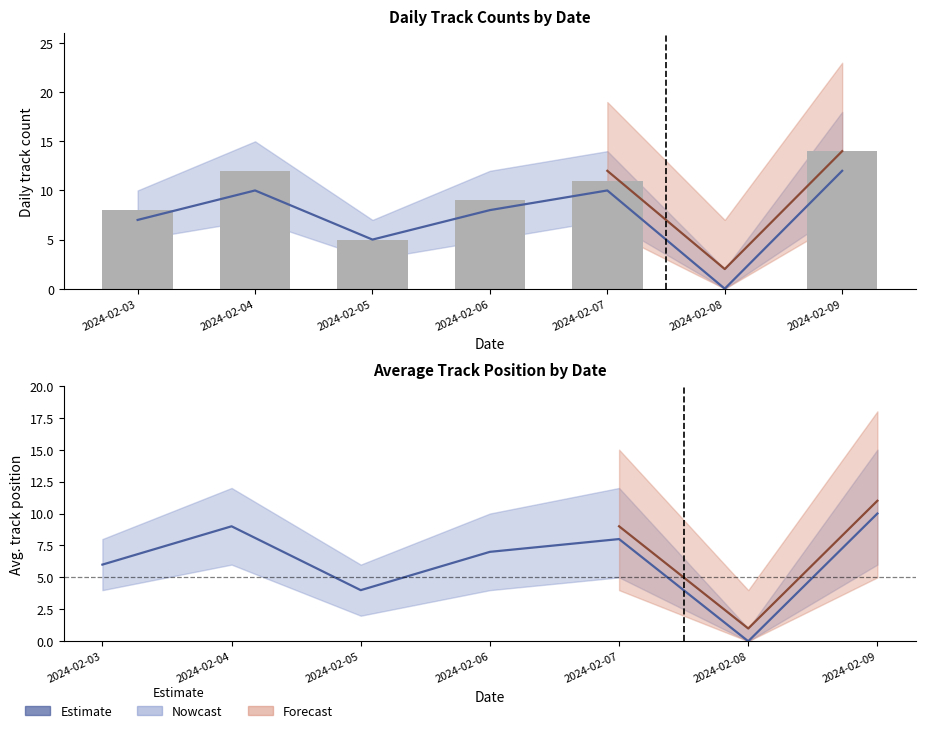

Is it true that the value at 2024-02-08 is 0?

True